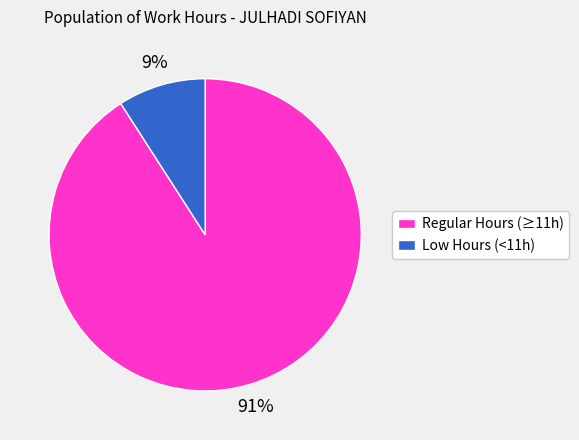

Count the number of slices in the pie.

2